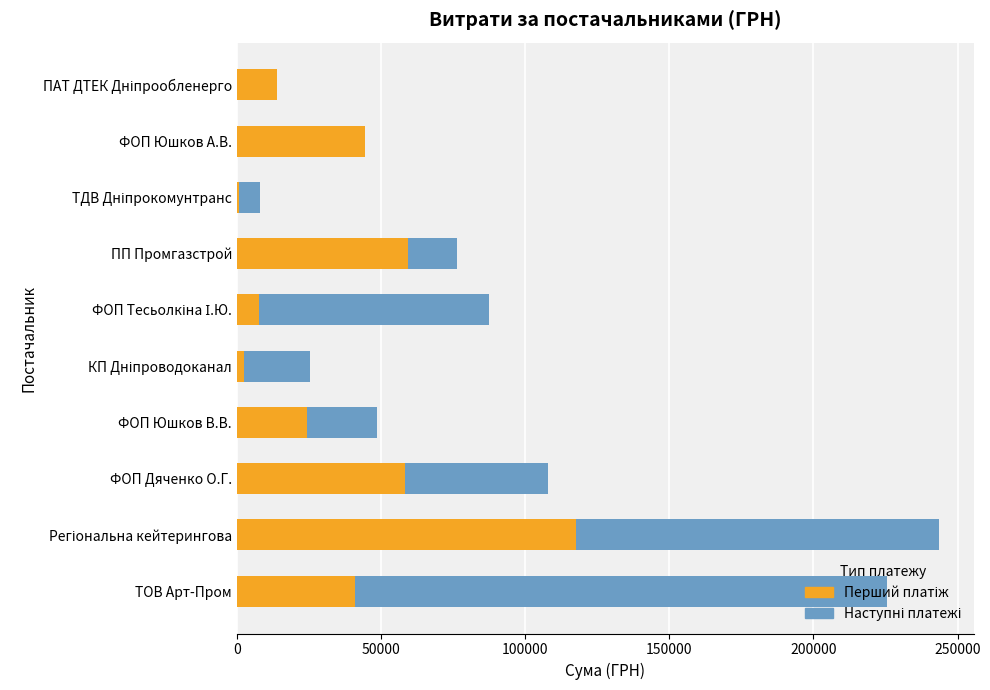

What is the total value across all series at ФОП Дяченко О.Г.?

108083.3